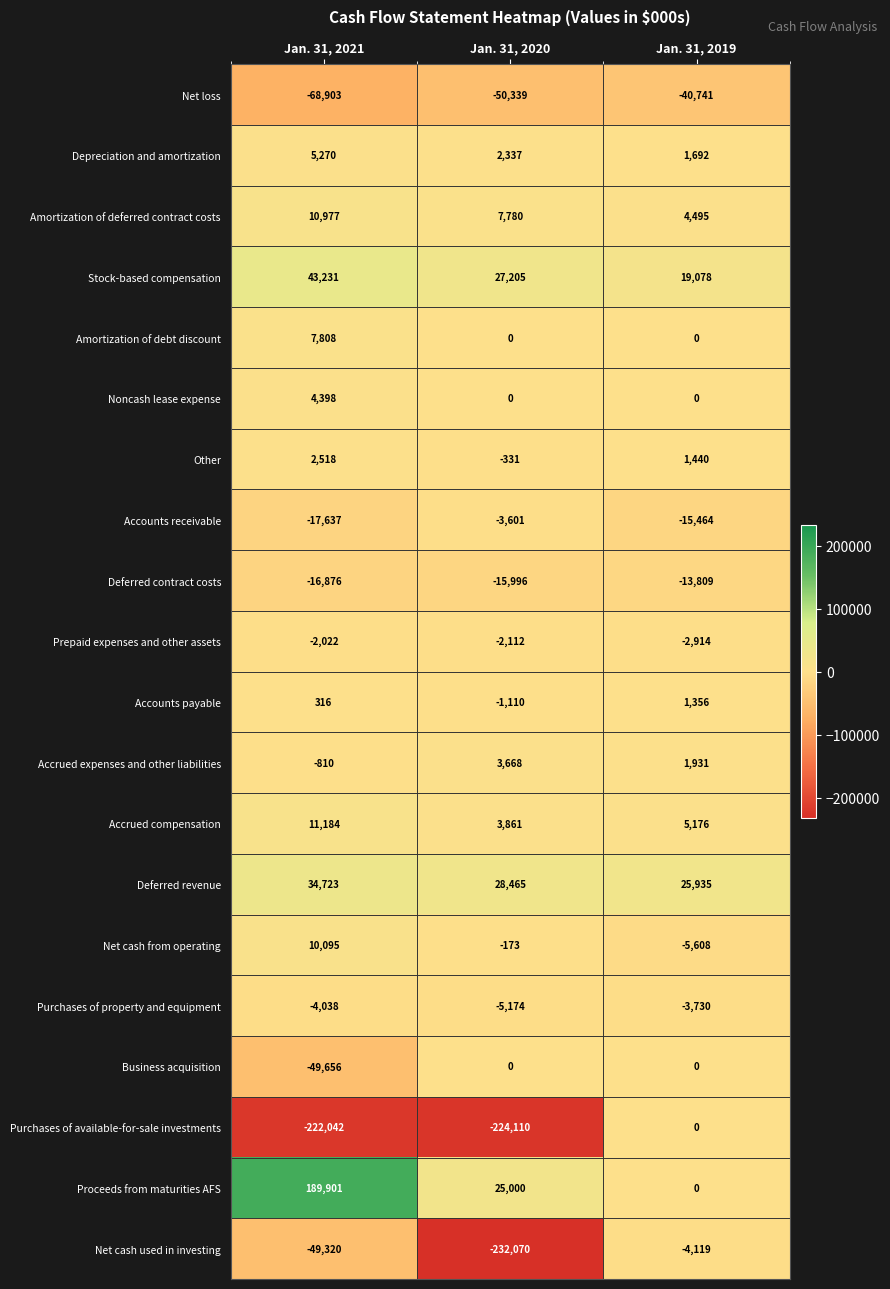

What is the difference between the highest and lowest values at Jan. 31, 2019?

66676